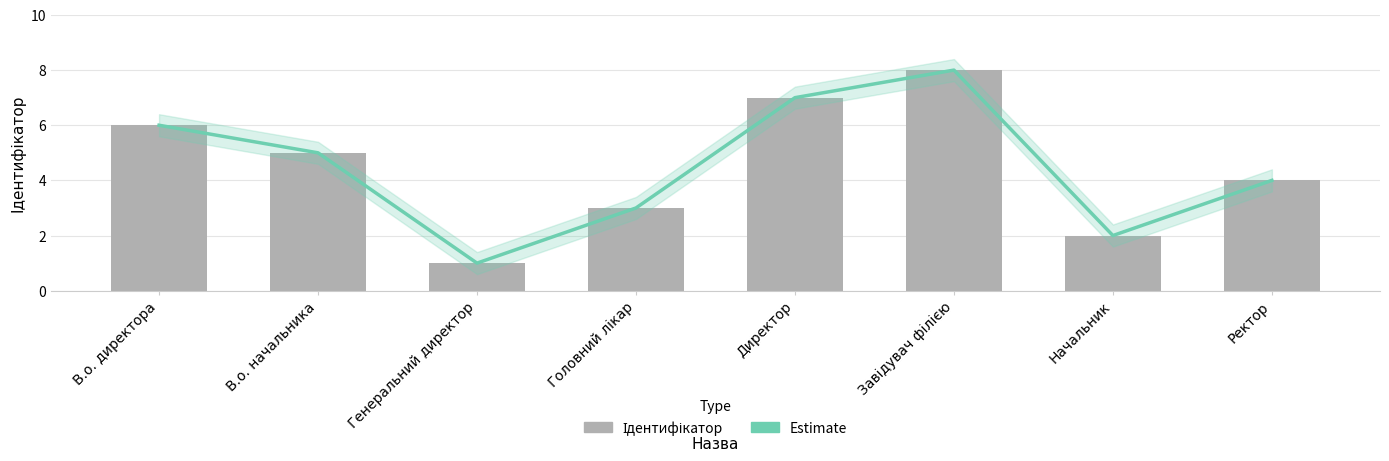

Where is Ідентифікатор nearest to the value 4?

Ректор